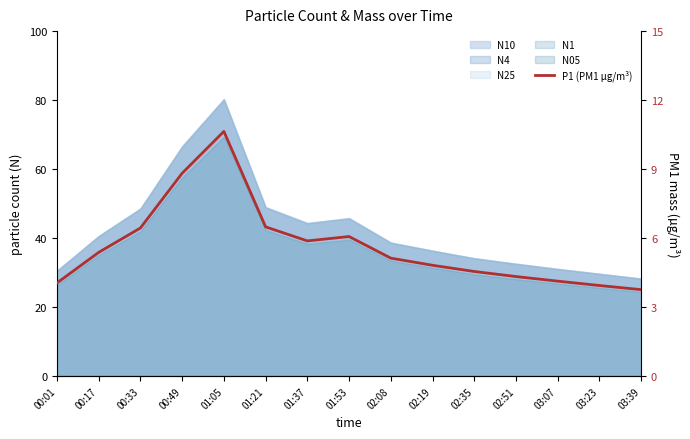

What is the average value?

5.6